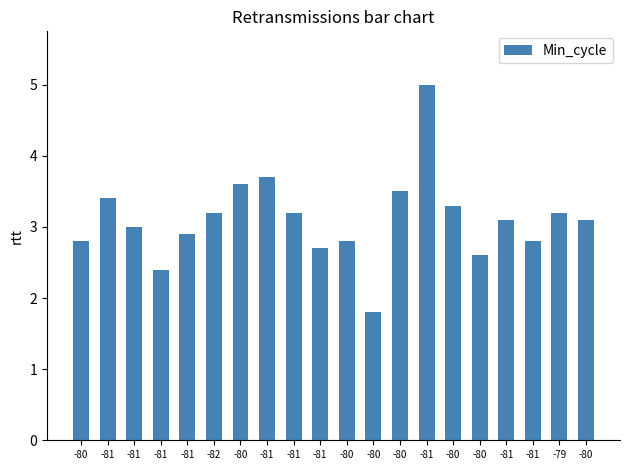

Are the bars horizontal?

No